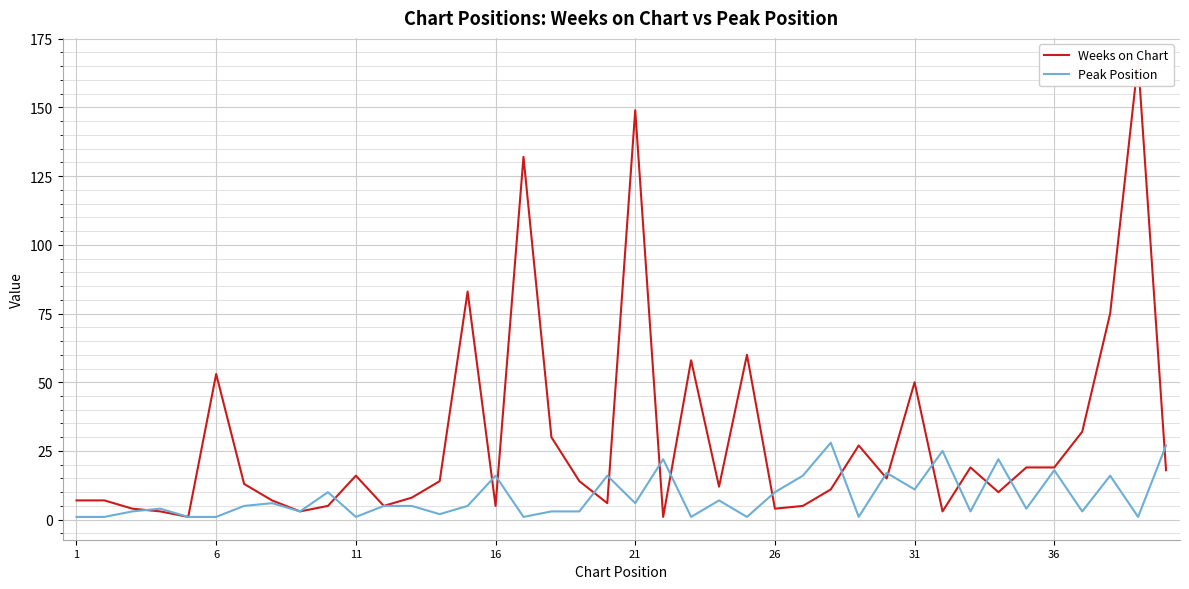

What is the highest value of the Peak Position series?

28